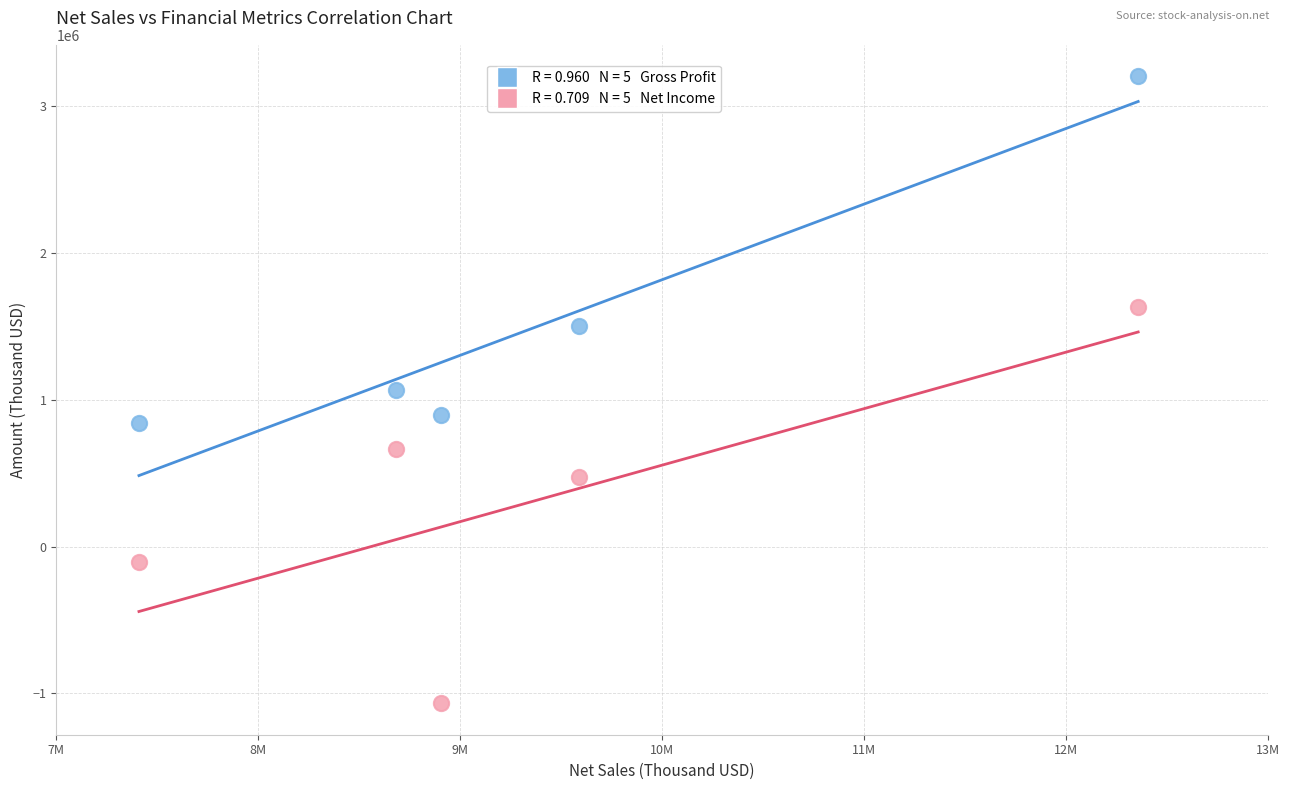

Across all data points, what is the average Y value?

909580